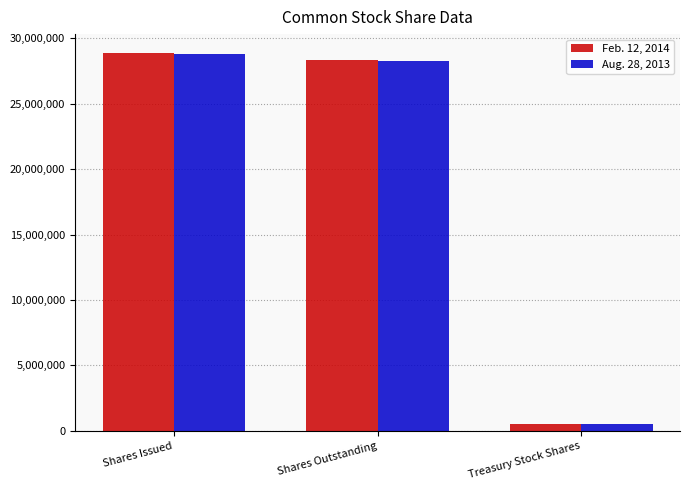

At which label does Aug. 28, 2013 reach its peak?

Shares Issued